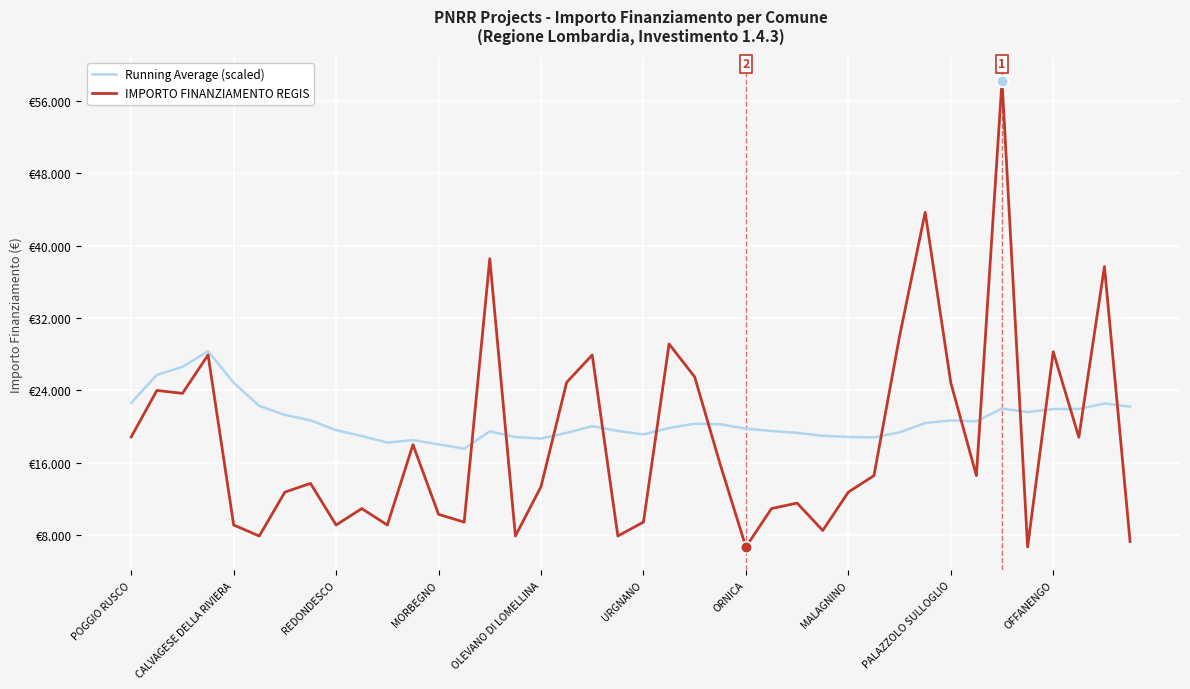

Which series has the largest total across all categories?

Running Average (scaled)